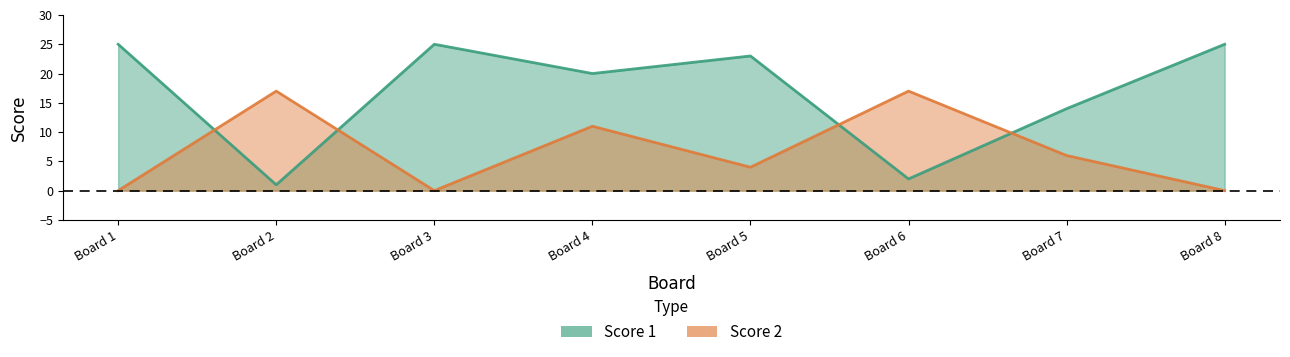

Between which two adjacent categories do Score 2 and Score 1 first intersect?

Board 1 and Board 2